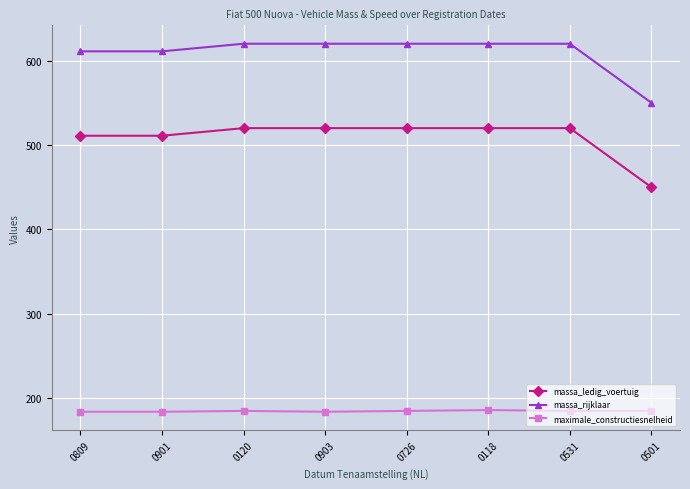

Is it true that massa_rijklaar equals 961 at 0118?

False